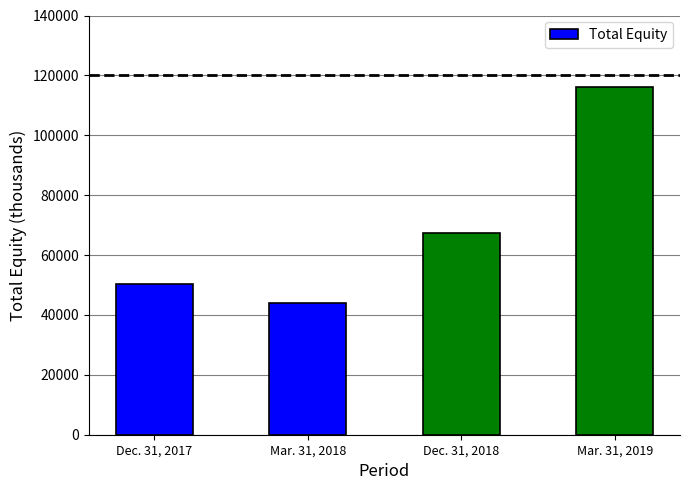

How many series are shown in this chart?

1